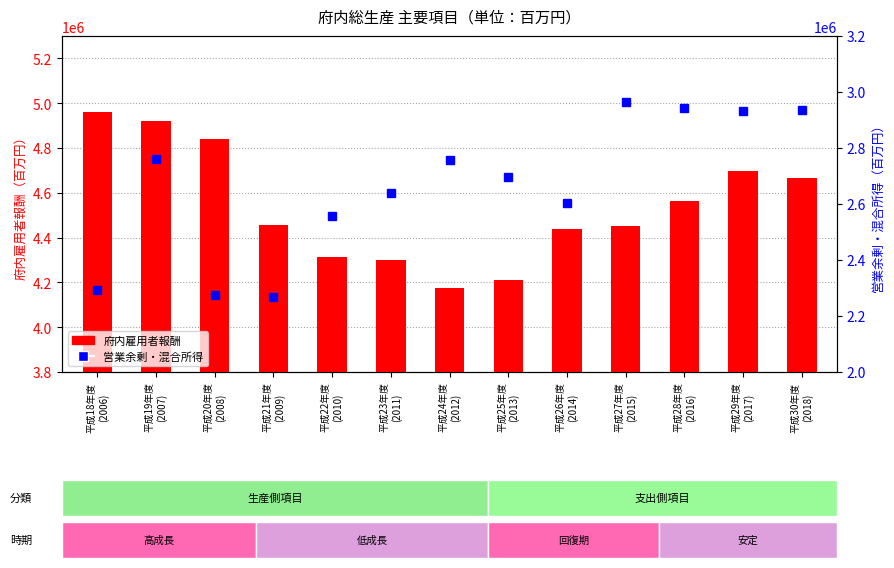

Which series has the largest range (max minus min)?

府内雇用者報酬